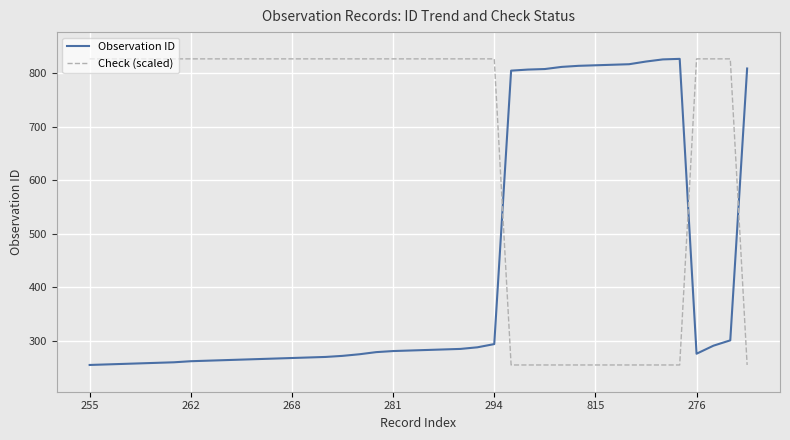

Which series has the largest total across all categories?

Check (scaled)